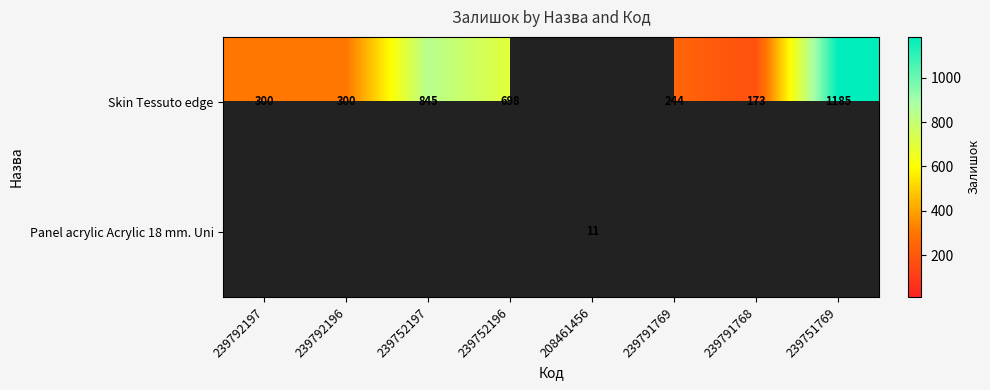

The Skin Tessuto edge series shows 119 at 239791768. True or false?

False